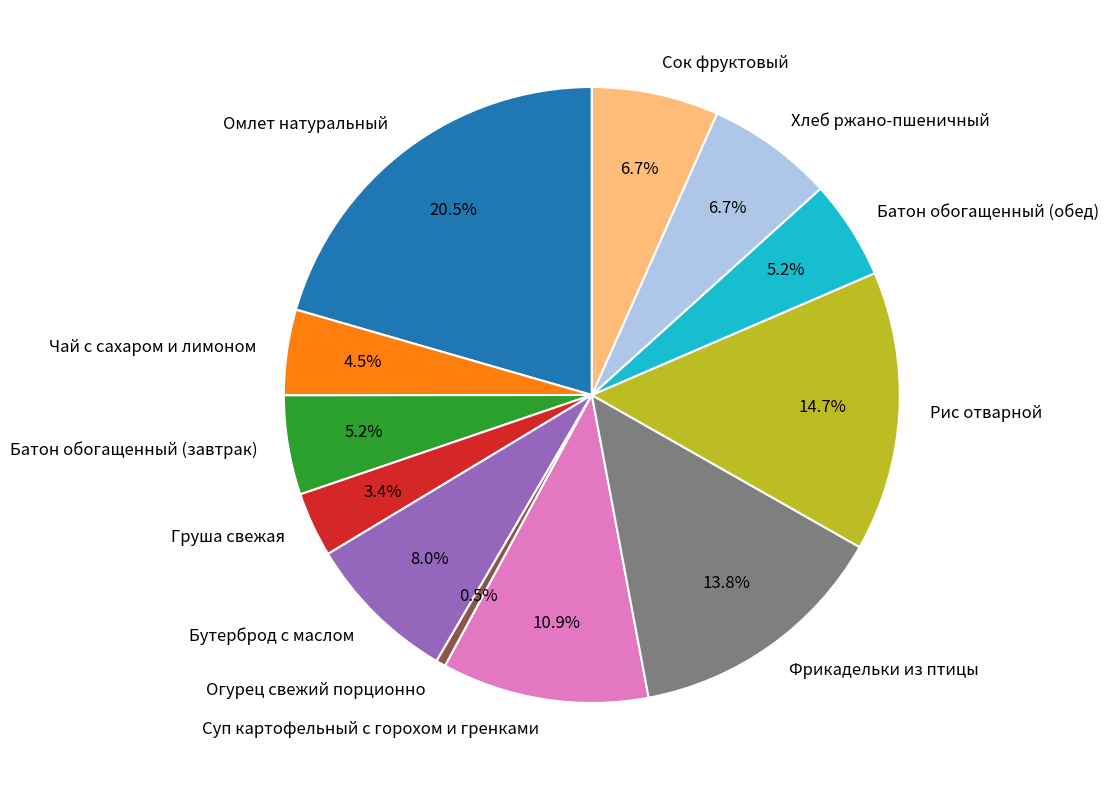

Does any single category account for the majority?

No